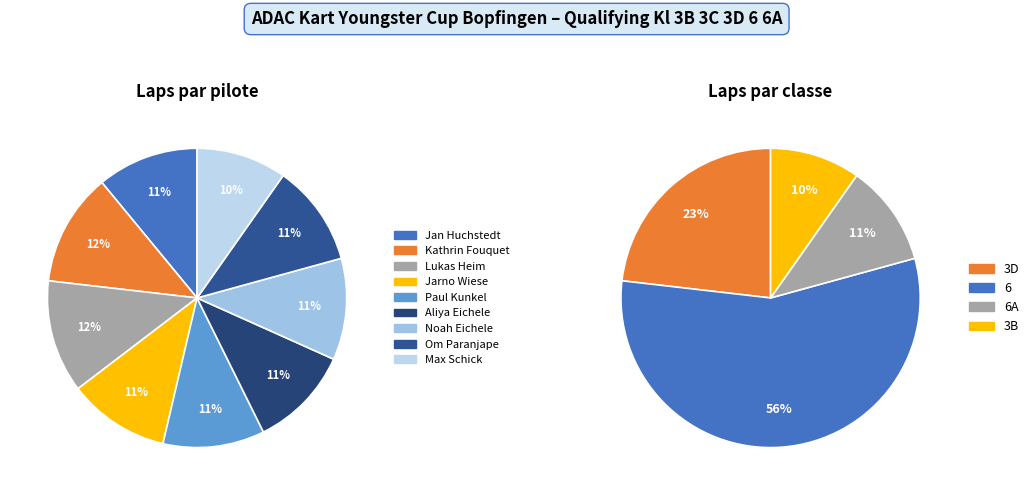

Which category has the biggest portion of the pie?

Kathrin Fouquet